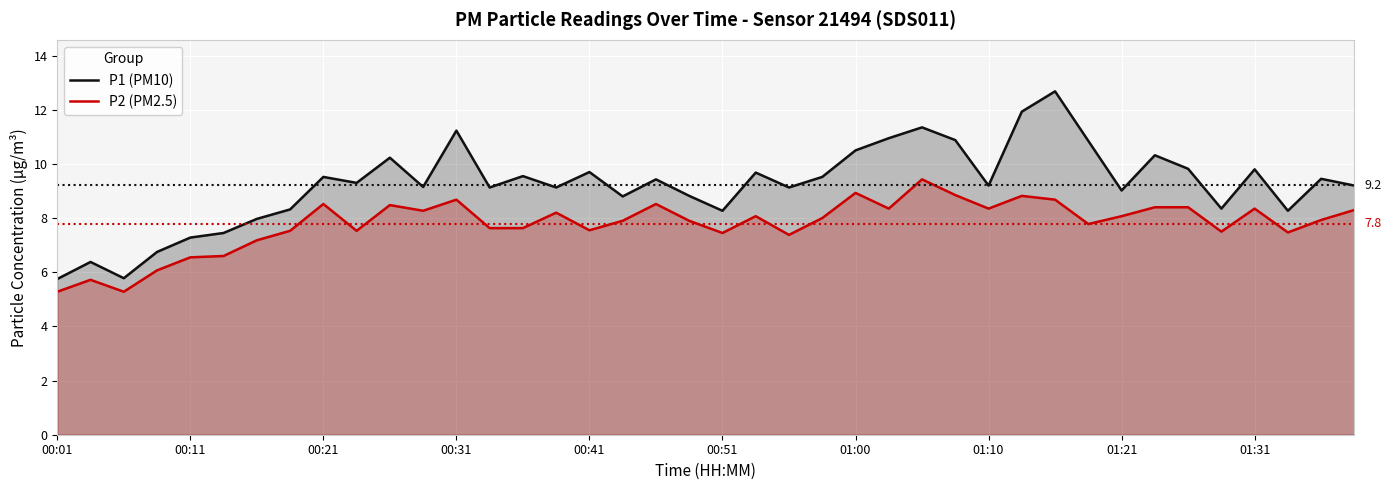

The value of P1 (PM10) at 23 is 9.5. True or false?

True